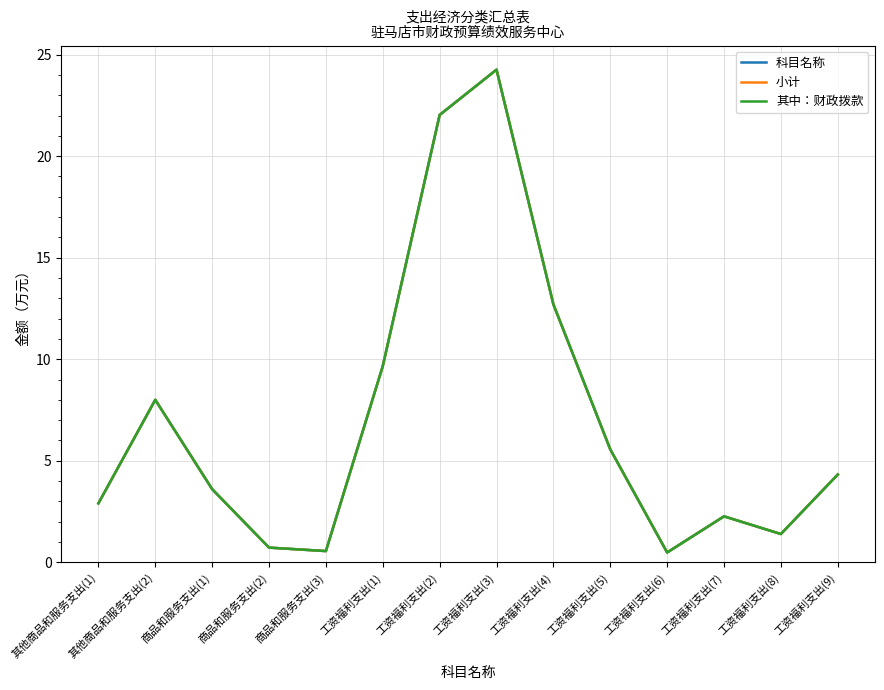

What is the label of the 9th point from the right?

工资福利支出(1)